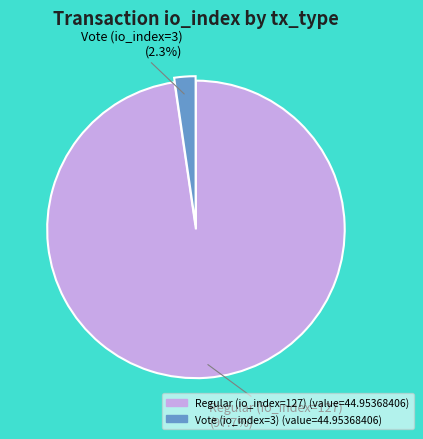

To the nearest percent, what percentage of the pie is Vote (io_index=3)?

2%